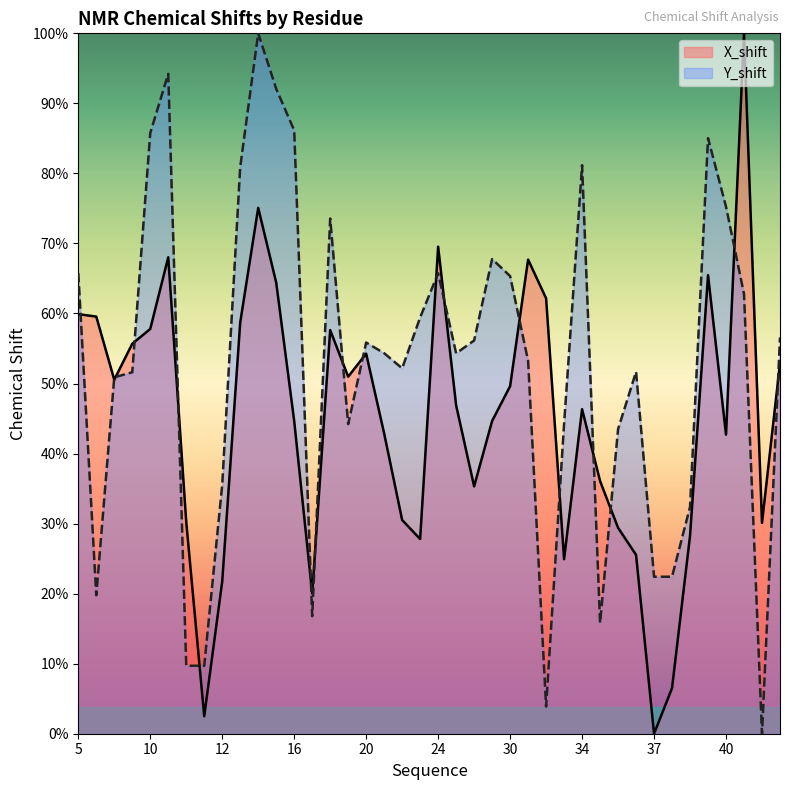

Which series has the widest spread of values?

X_shift